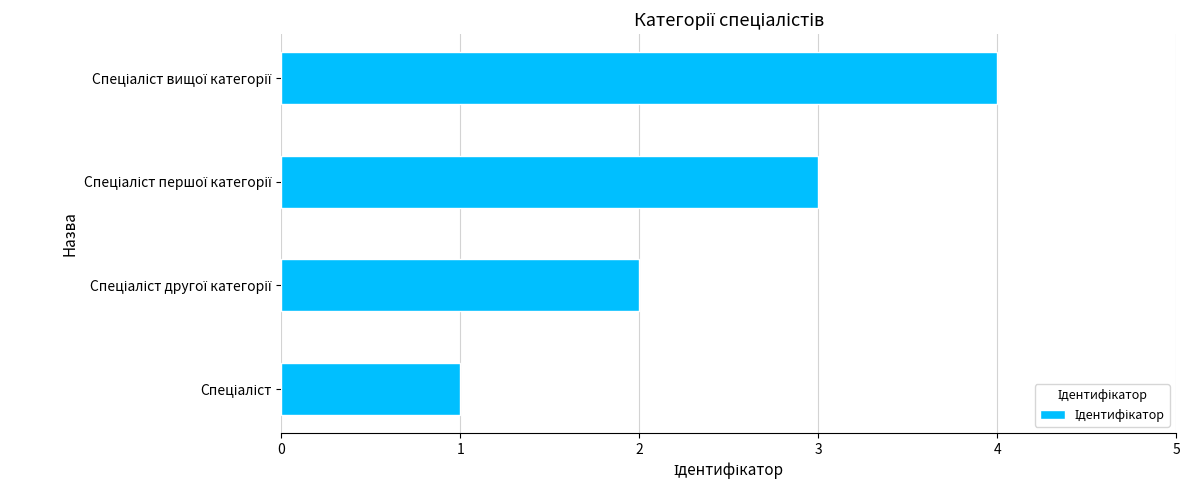

What is the greatest value displayed?

4